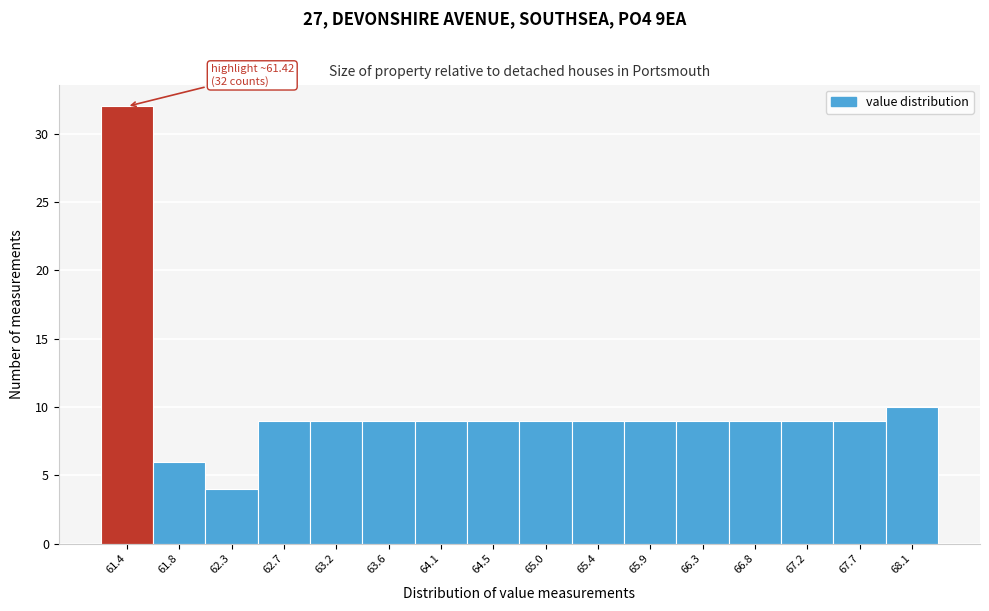

Which range on the x-axis has the tallest bar?

61.15 to 61.60